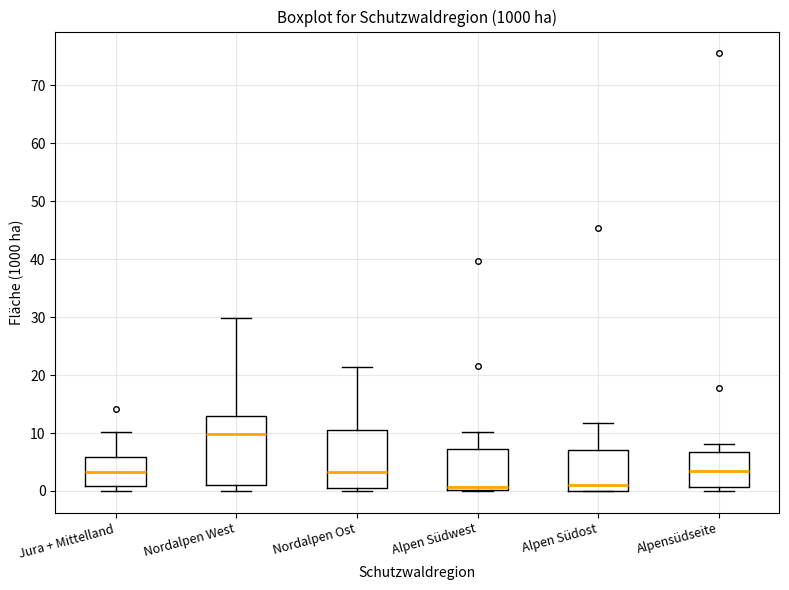

Which box is the tallest, from its lower edge to its upper edge?

Nordalpen West